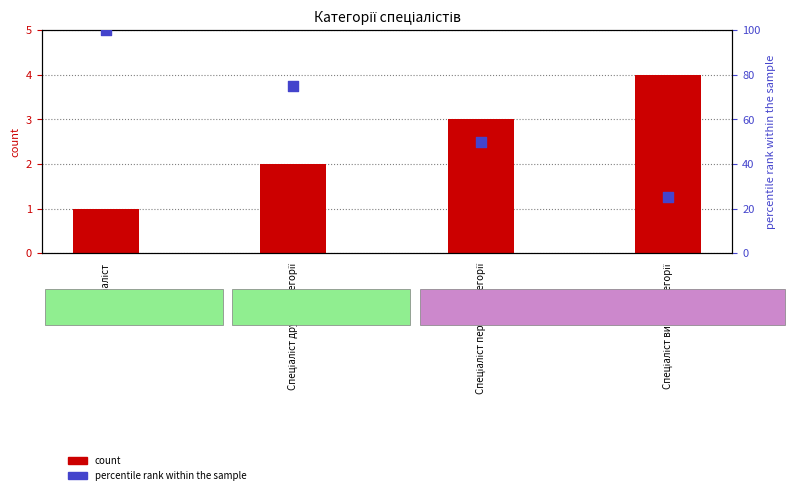

Is the value of percentile rank within the sample at Спеціаліст greater than the value of Ідентифікатор (count) at Спеціаліст?

Yes